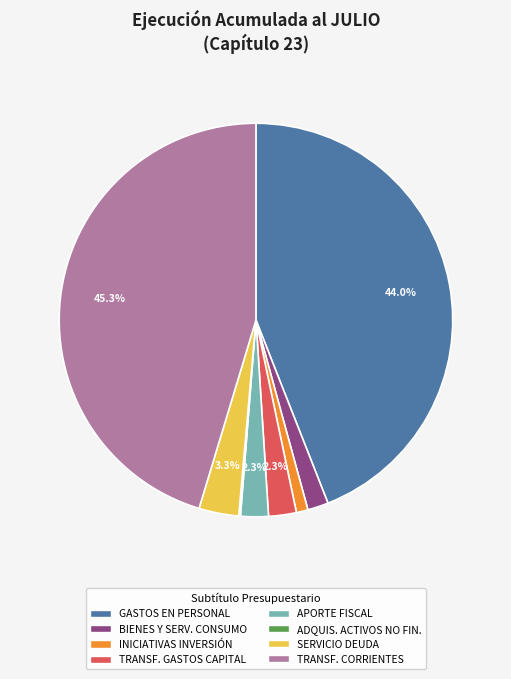

Does GASTOS EN PERSONAL account for over 50% of the chart?

No